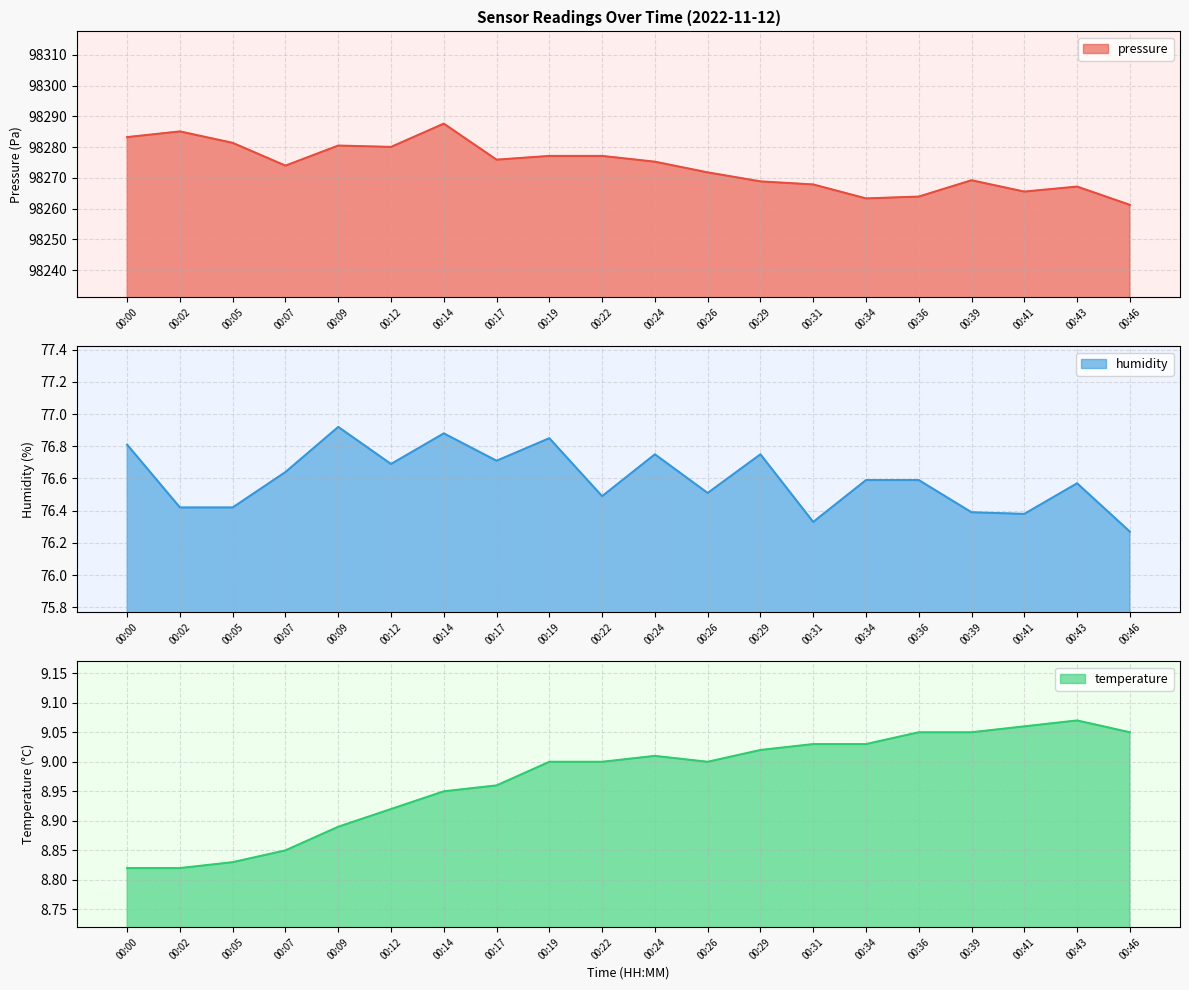

Which series changed the most between 00:09 and 00:46?

pressure